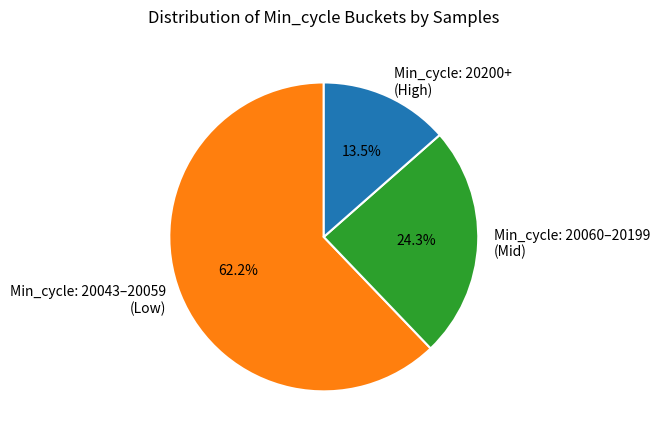

Between Min_cycle: 20200+ (High) and Min_cycle: 20043–20059 (Low), which is larger?

Min_cycle: 20043–20059 (Low)